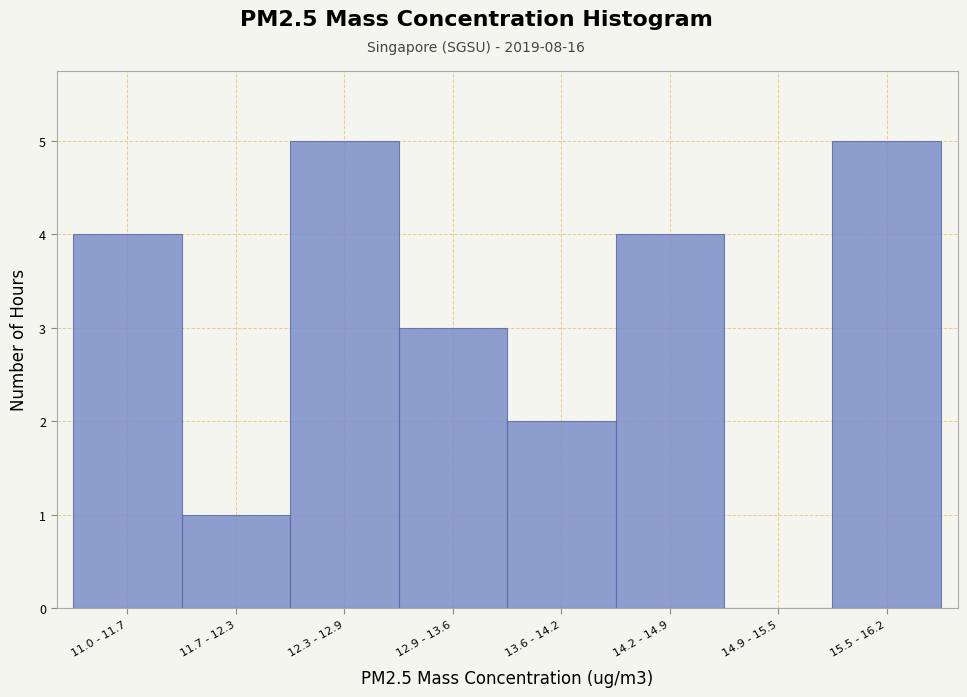

Reading left to right, what are all the values shown in this chart?

11.0 - 11.7=4	11.7 - 12.3=1	12.3 - 12.9=5	12.9 - 13.6=3	13.6 - 14.2=2	14.2 - 14.9=4	14.9 - 15.5=0	15.5 - 16.2=5